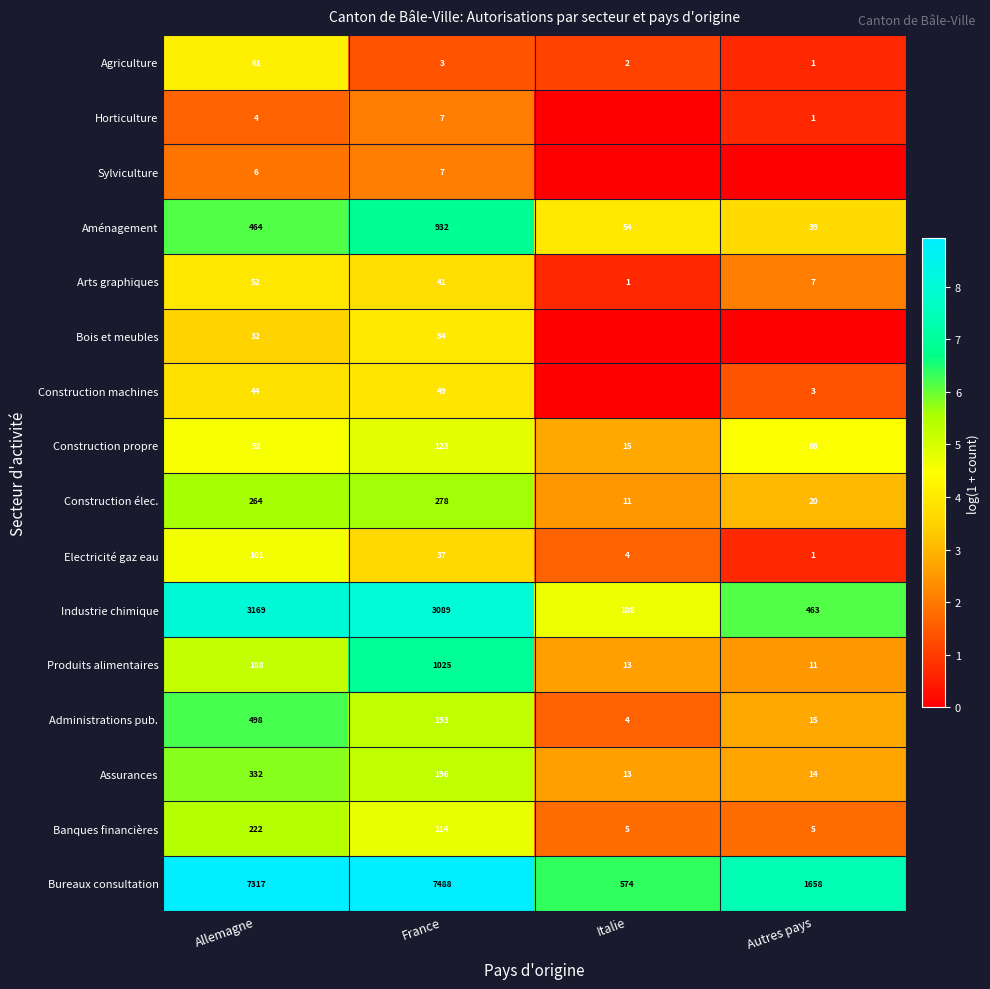

The Bois et meubles series shows 94 at France. True or false?

False